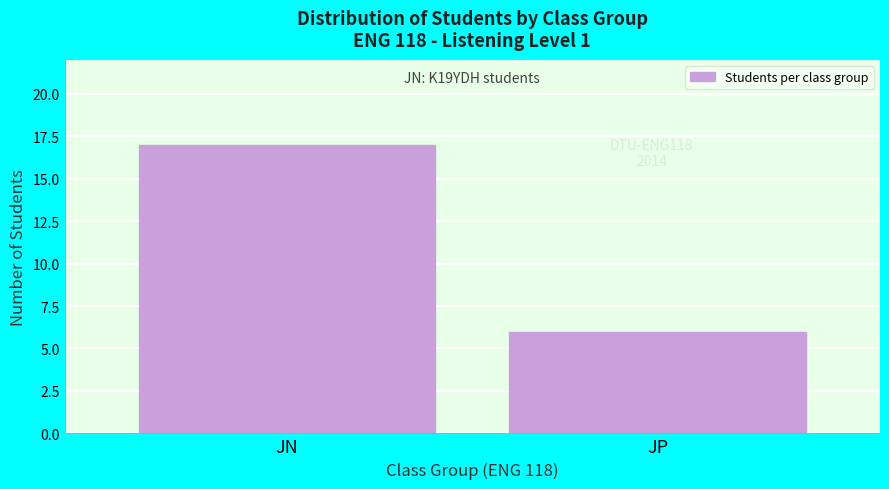

Reading left to right, transcribe all the data shown in this chart.

JN=17	JP=6